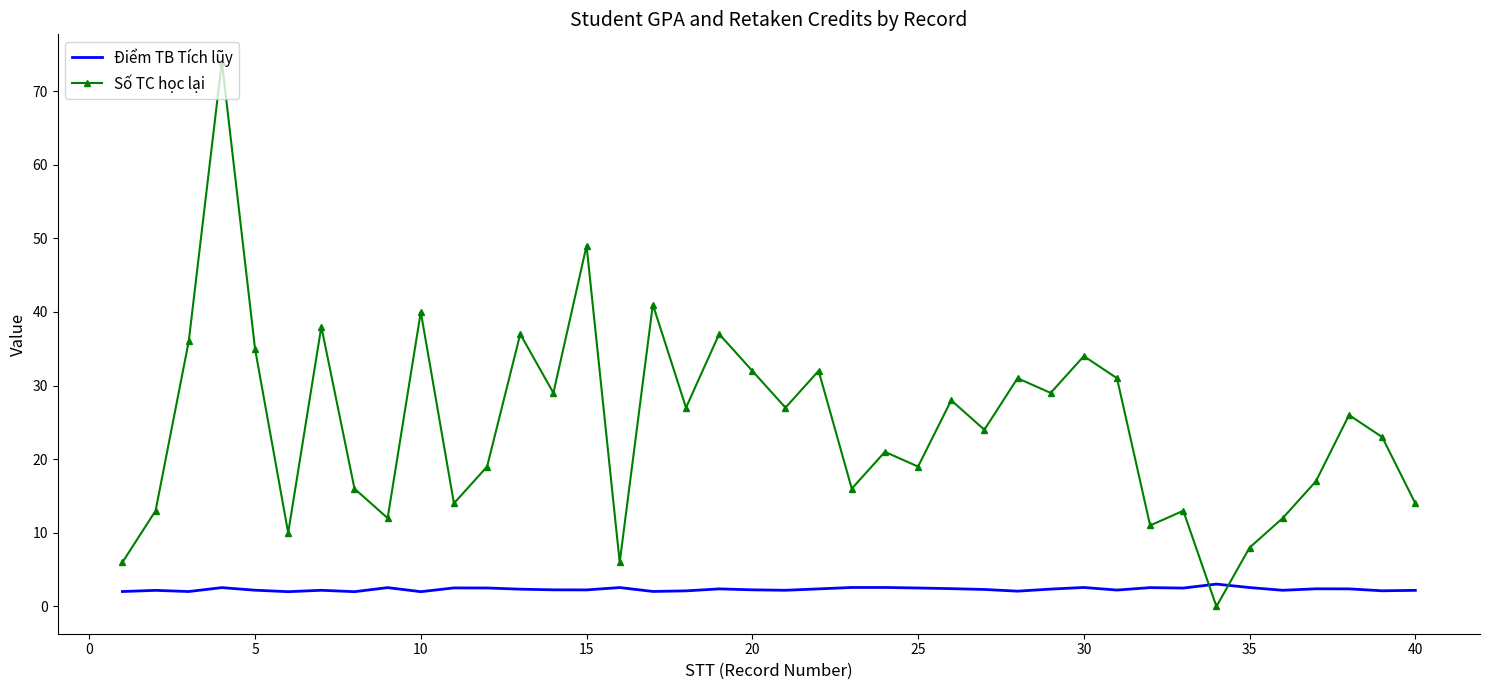

List the series in order of their peak value, highest first.

Số TC học lại, Điểm TB Tích lũy